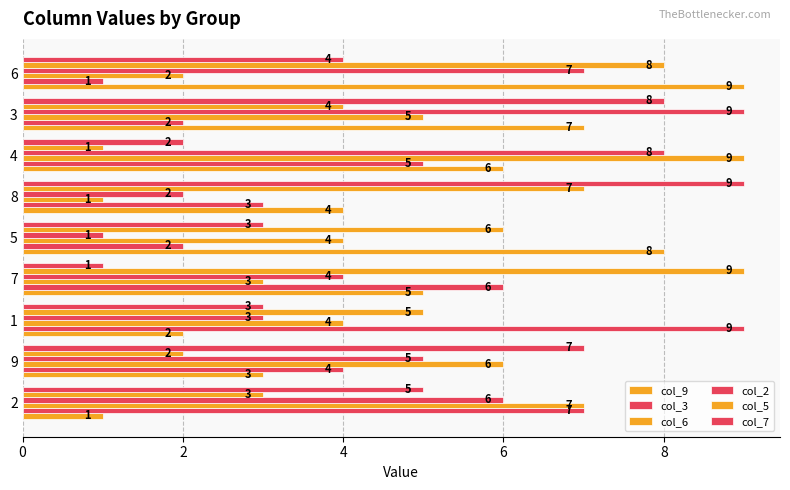

Reading right to left, transcribe all the data shown in this chart.

col_9: 9	7	6	4	8	5	2	3	1
col_3: 1	2	5	3	2	6	9	4	7
col_6: 2	5	9	1	4	3	4	6	7
col_2: 7	9	8	2	1	4	3	5	6
col_5: 8	4	1	7	6	9	5	2	3
col_7: 4	8	2	9	3	1	3	7	5